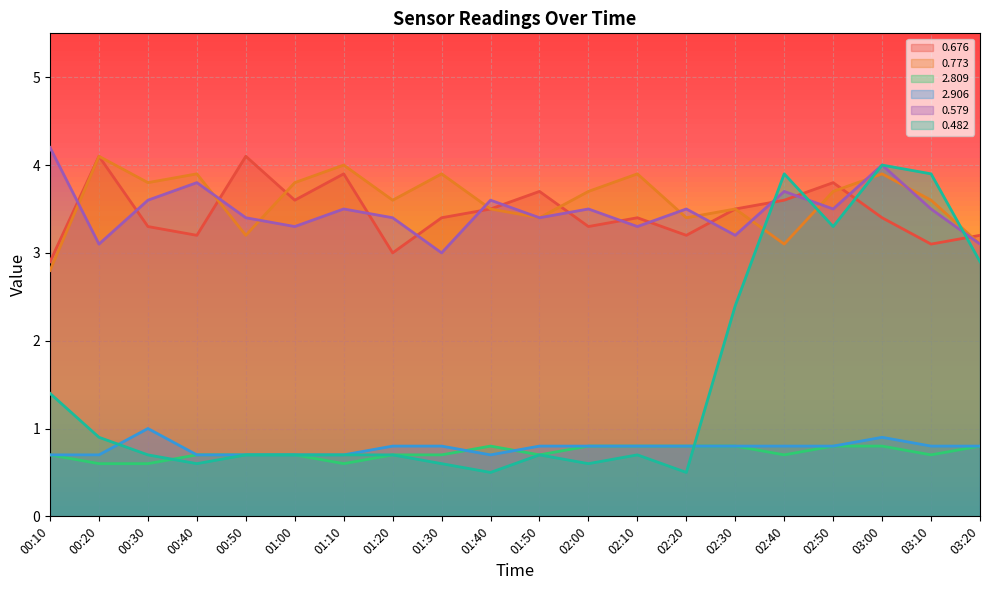

What is the spread (max minus min) of values at 03:20?

2.4